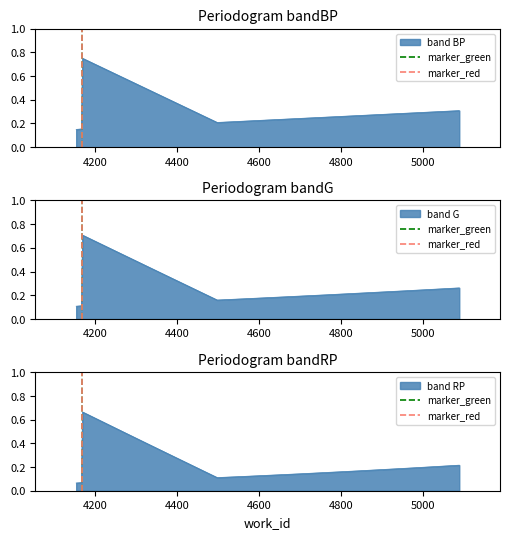

How many values in marker_green are above zero?

1